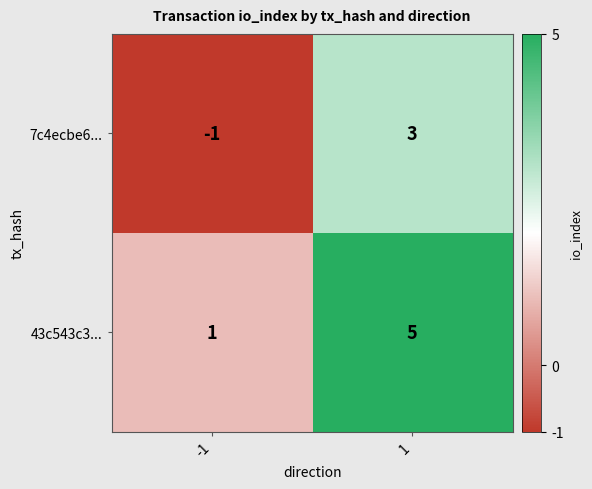

What is the spread (max minus min) of values at 1?

2